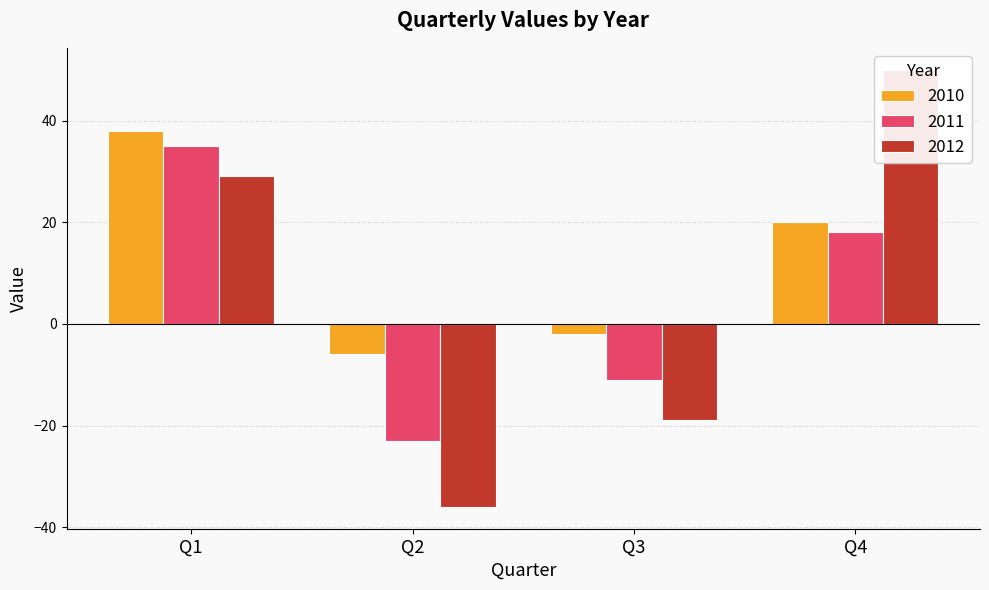

Rank the series at Q2 from lowest to highest value.

2012, 2011, 2010